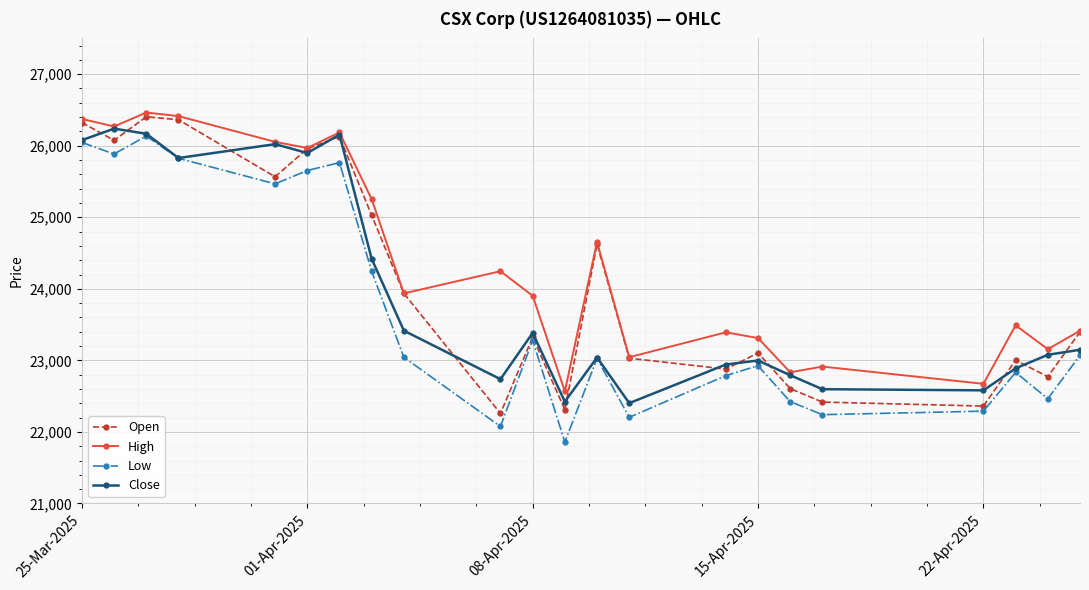

What is the value of the Low point at the 5th from the left?

25467